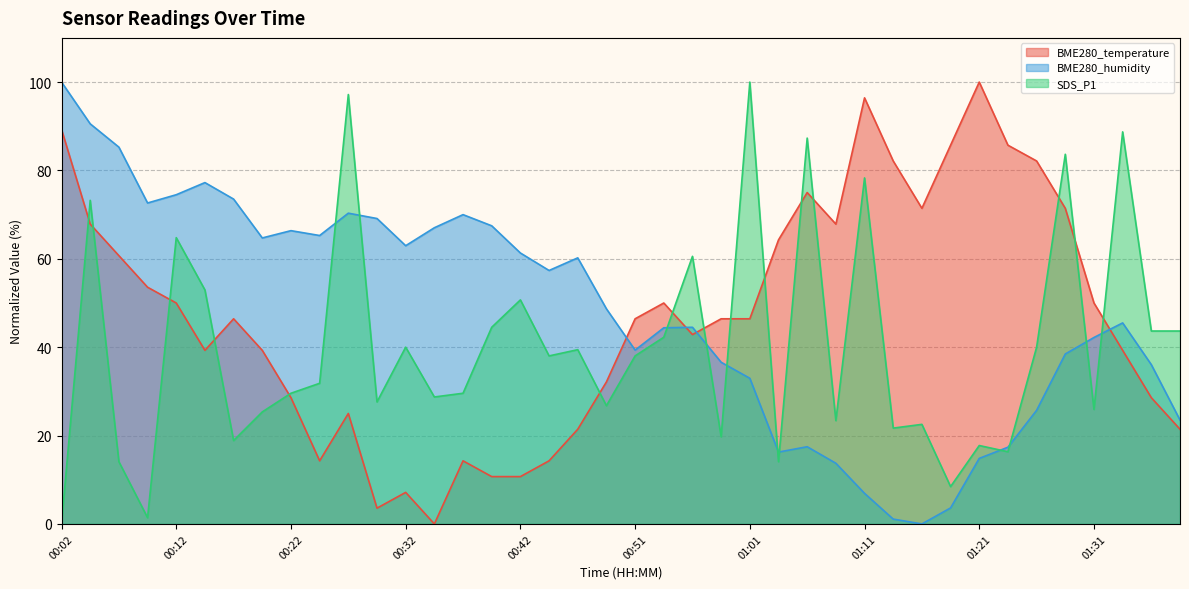

What position from the left is 00:32?

13